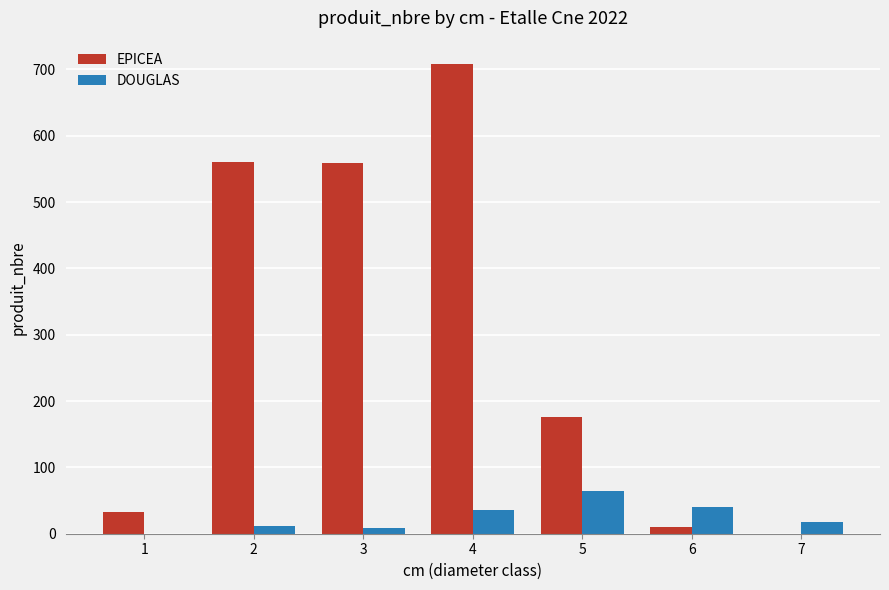

Are the bars grouped side by side (vs. stacked)?

Yes